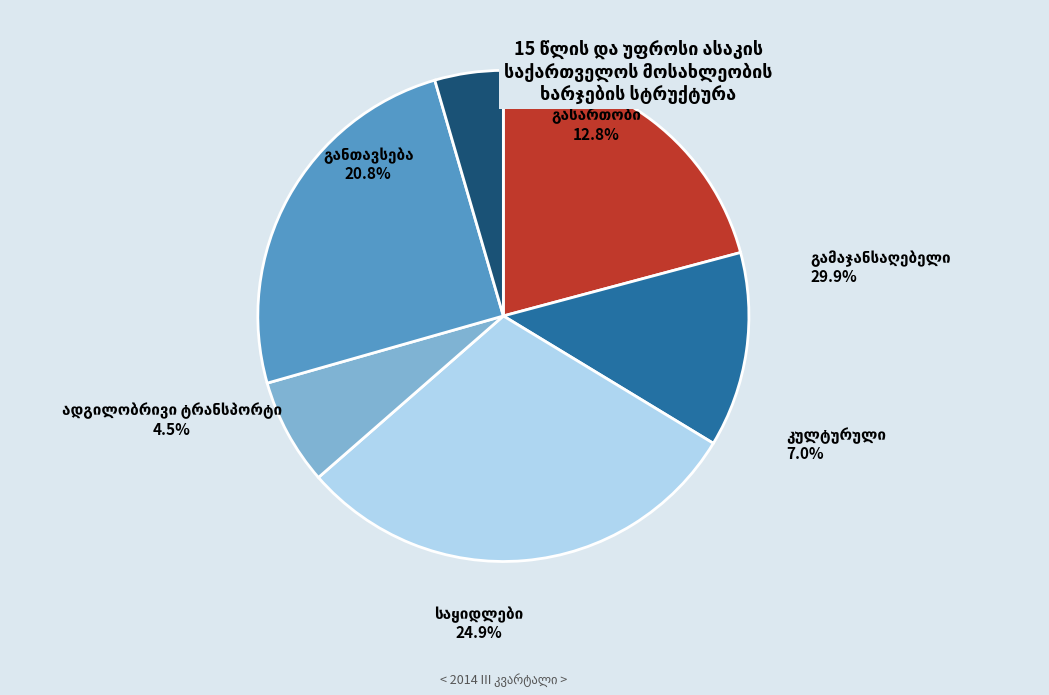

Approximately how many times larger is the value at გასართობი compared to კულტურული?

1.8